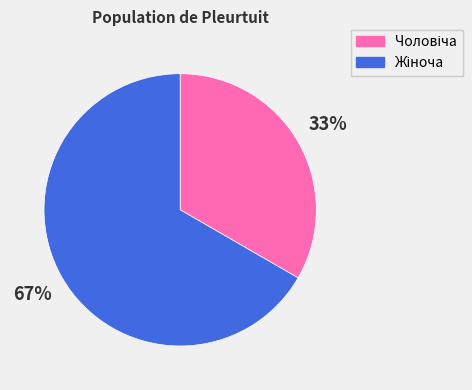

How many segments does this pie chart have?

2